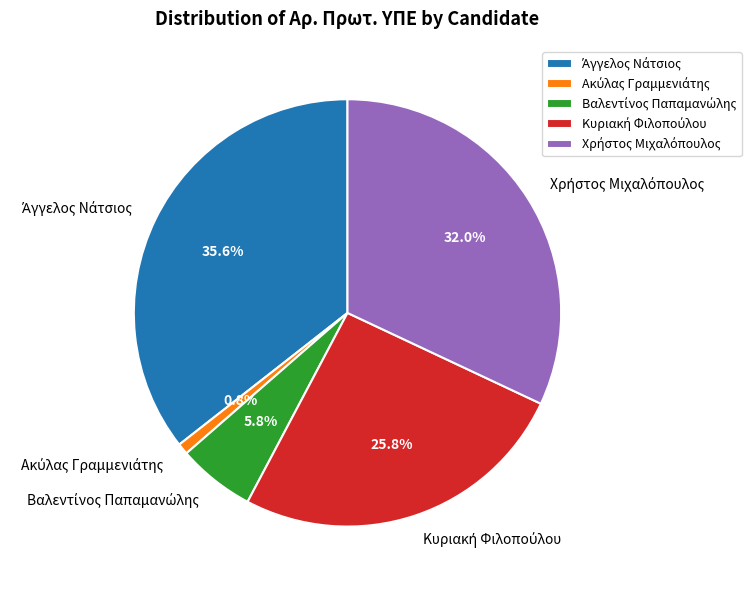

Is there any slice that represents more than half of the pie?

No